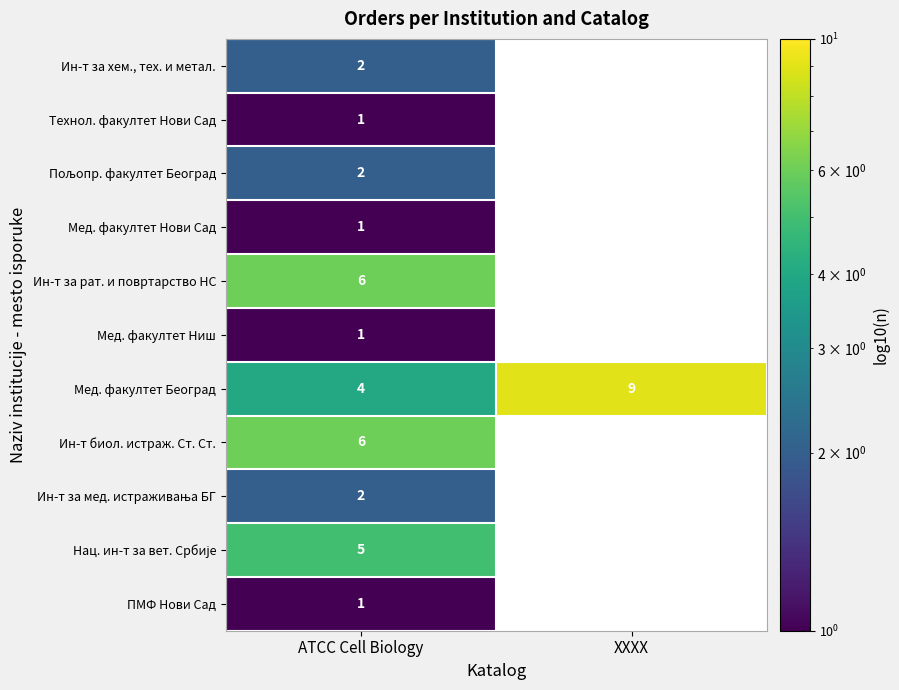

What is the total value across all series at ATCC Cell Biology?

31